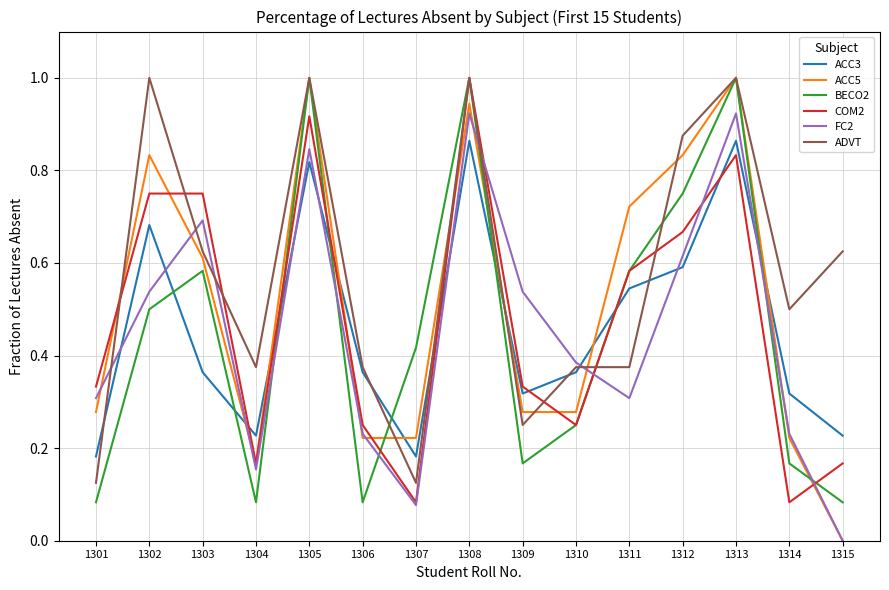

How many times do FC2 and BECO2 cross each other?

7